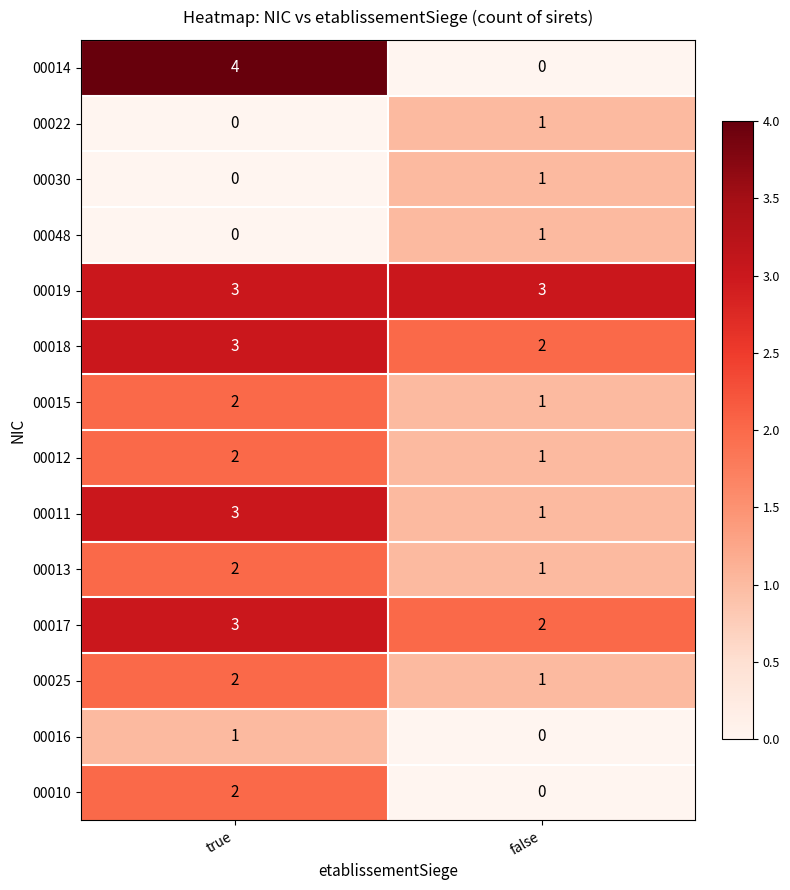

Where is 00013 nearest to the value 1?

false